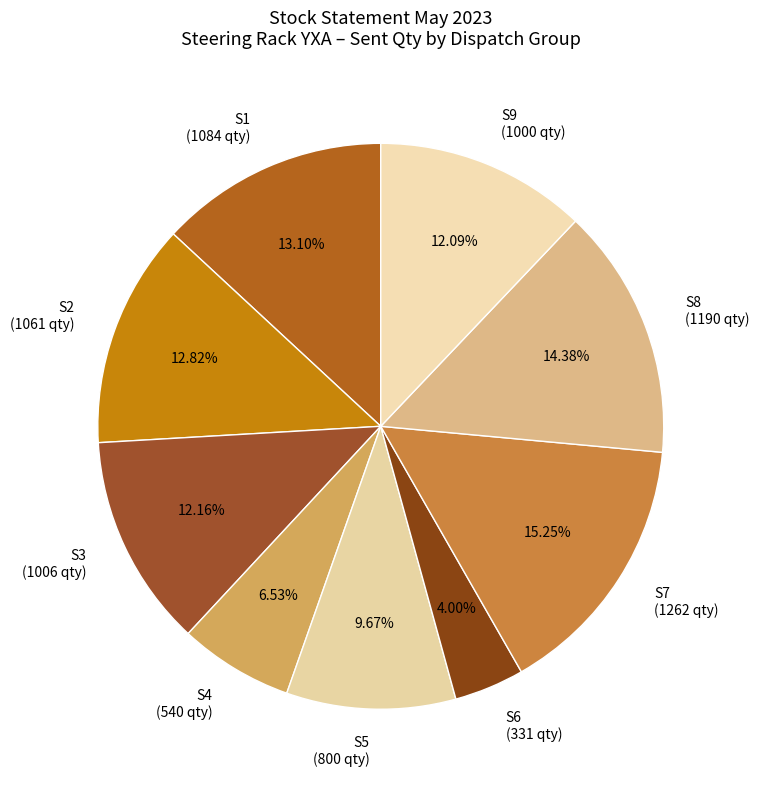

Is there any slice that represents more than half of the pie?

No